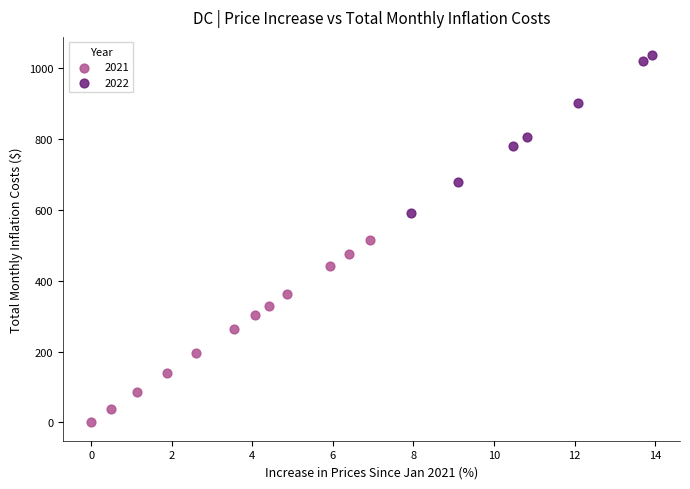

Which series contains the lowest Y value?

2021